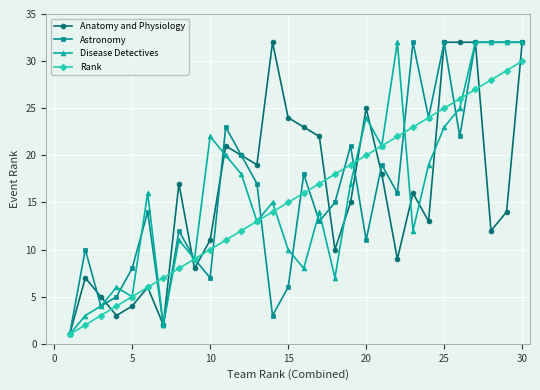

What is the highest value of the Anatomy and Physiology series?

32